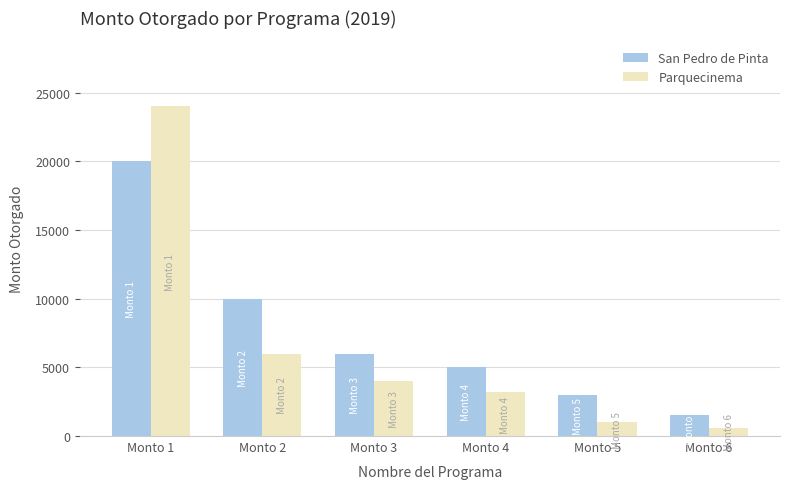

At which category is the sum across all series the highest?

Monto 1